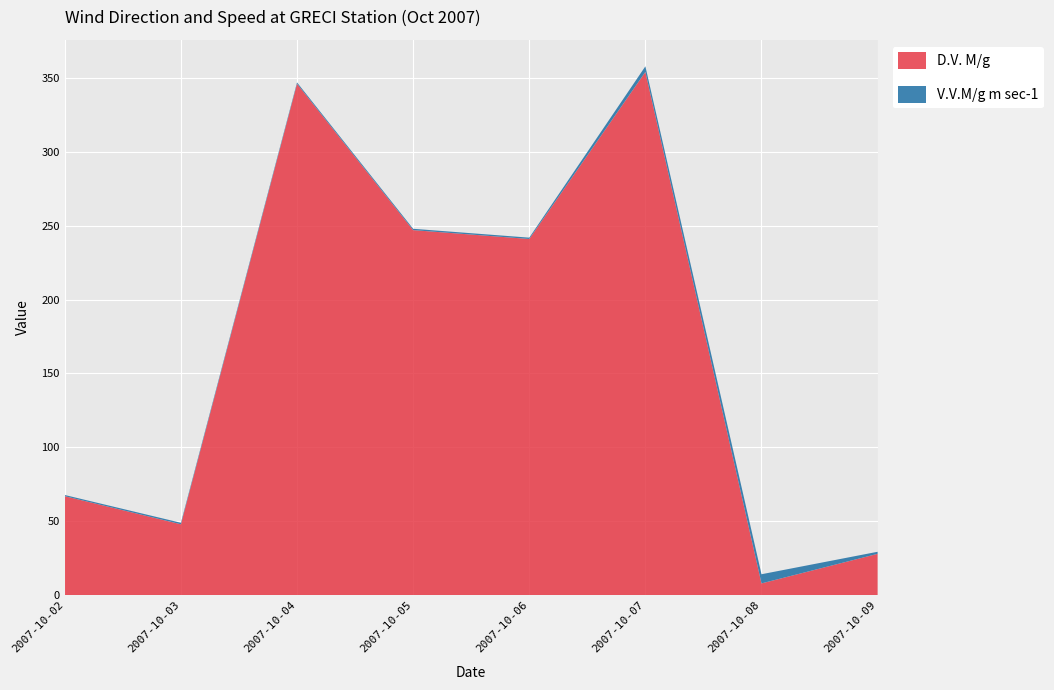

Rank the series by their maximum value, from lowest to highest.

V.V.M/g m sec-1, D.V. M/g